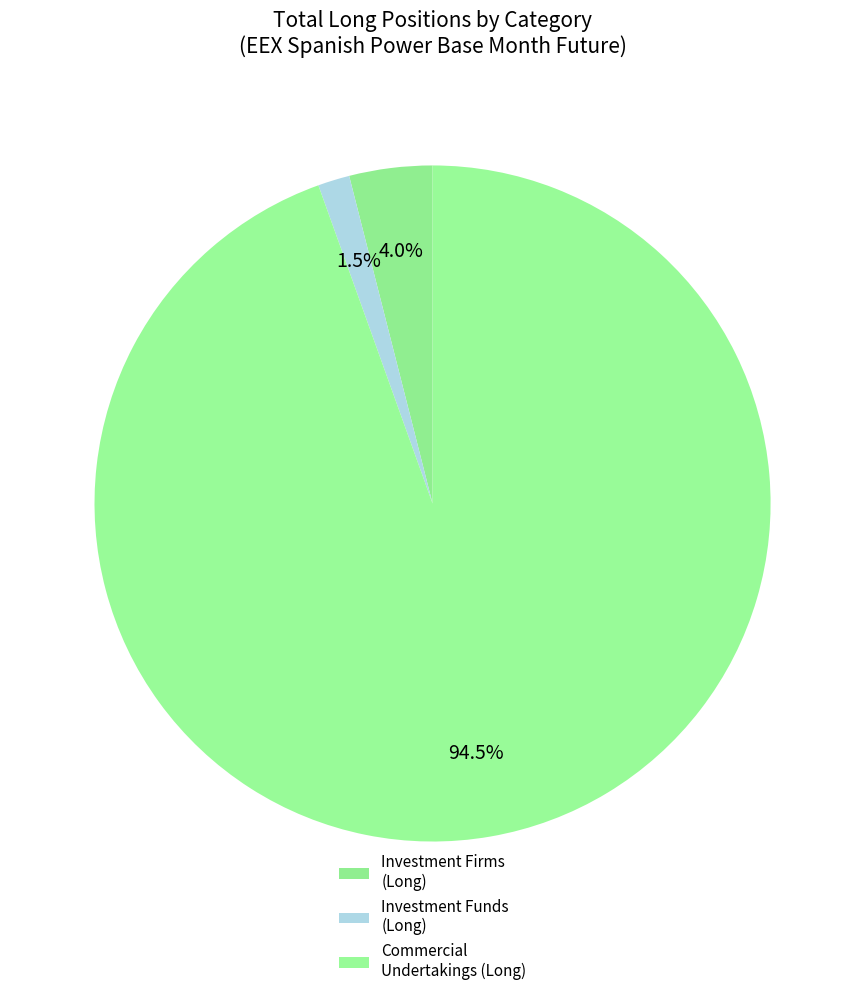

What is the largest slice in the pie chart?

Commercial Undertakings (Long)